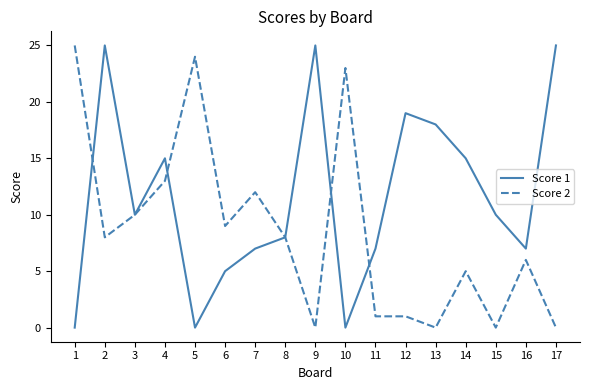

Reading left to right, what are all the values shown in this chart?

Score 1: 0	25	10	15	0	5	7	8	25	0	7	19	18	15	10	7	25
Score 2: 25	8	10	13	24	9	12	8	0	23	1	1	0	5	0	6	0